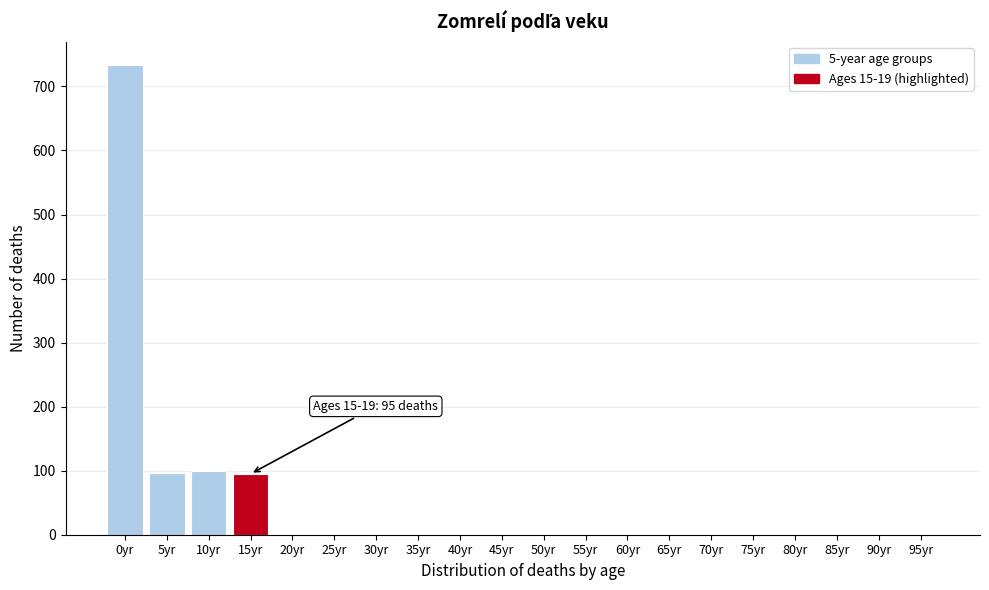

At which category does the chart reach its peak across all series?

0yr